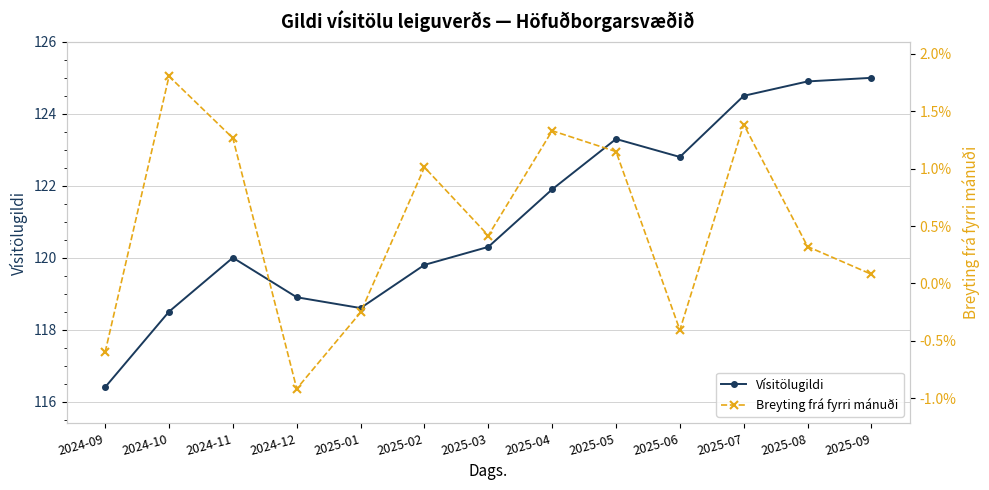

Where is Vísitölugildi nearest to the value 120?

2024-11